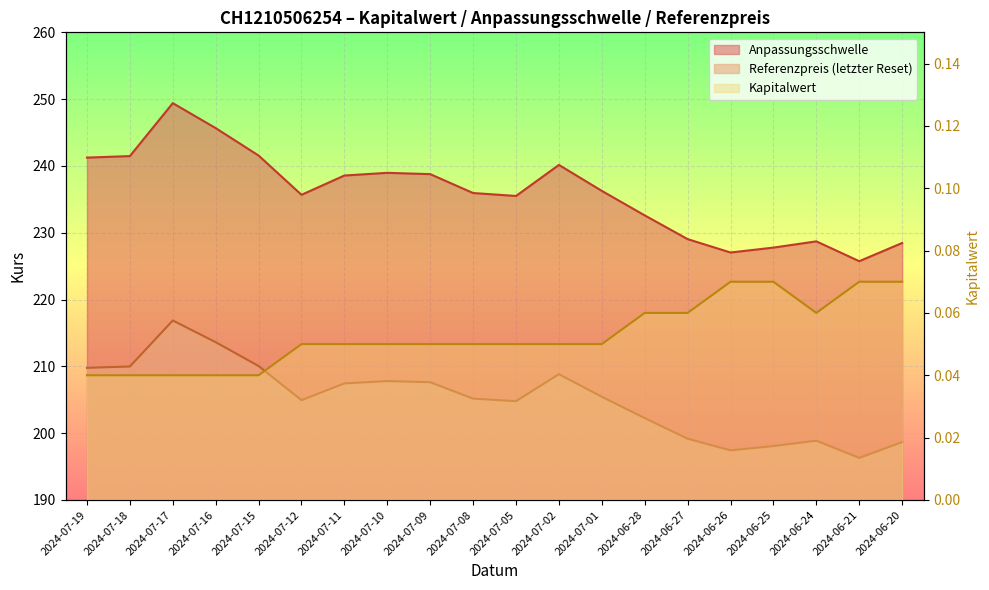

The value of Referenzpreis at 2024-06-24 is 198.9. True or false?

True